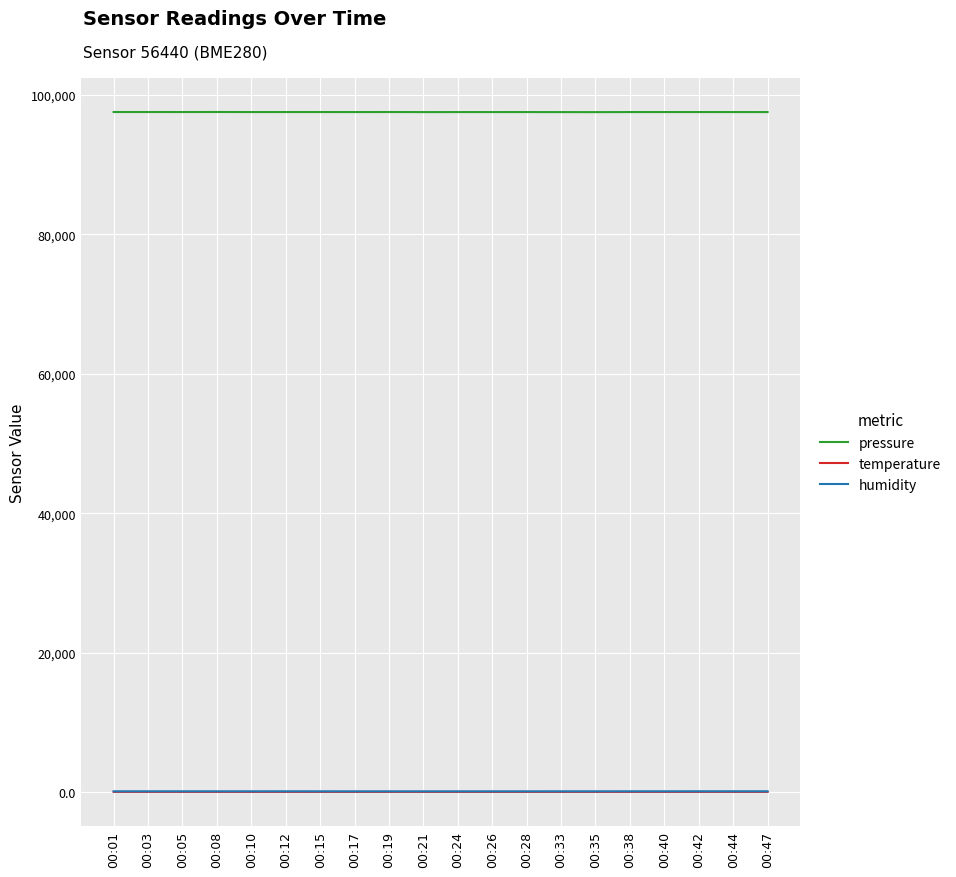

What is the sum of the temperature values at 00:01 and 00:15?

24.9